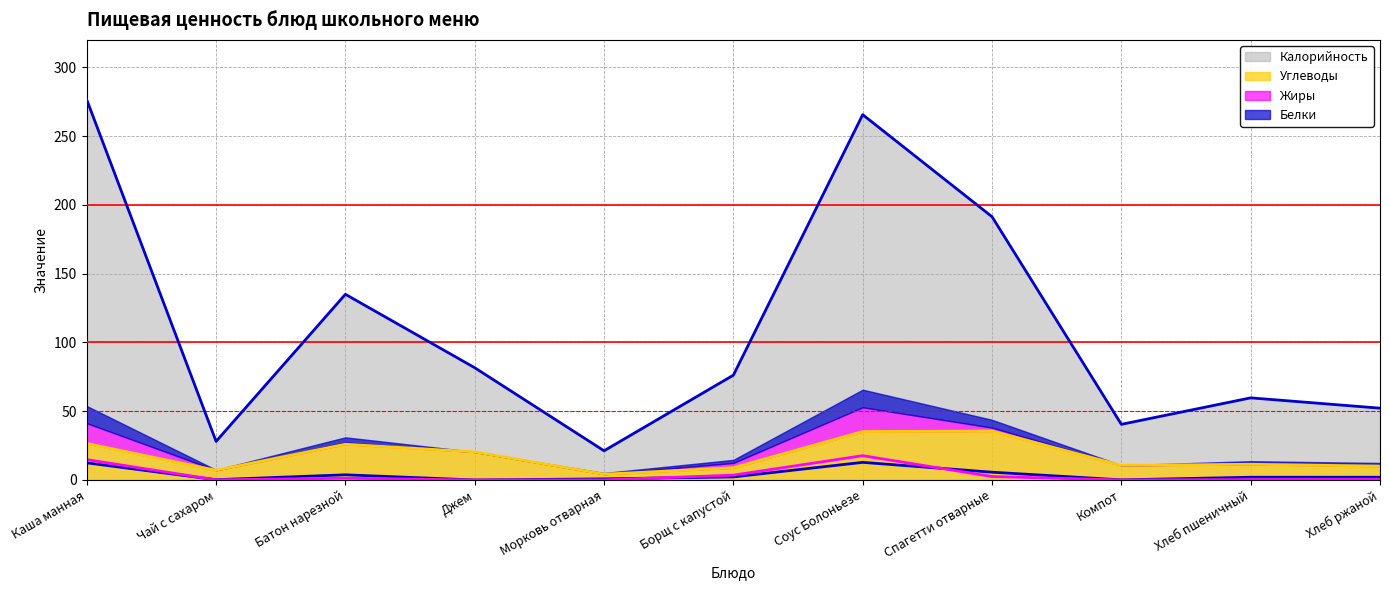

Which series has the largest range (max minus min)?

Калорийность